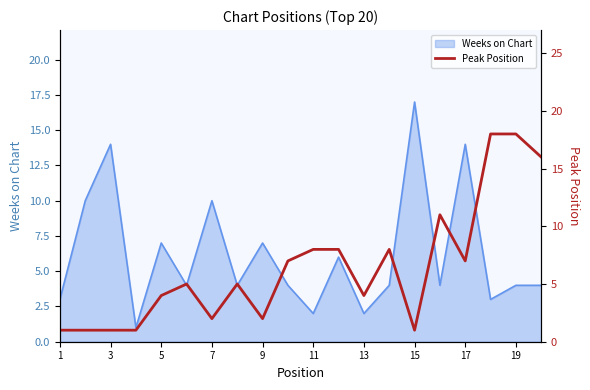

What is the highest value of the Weeks on Chart series?

17